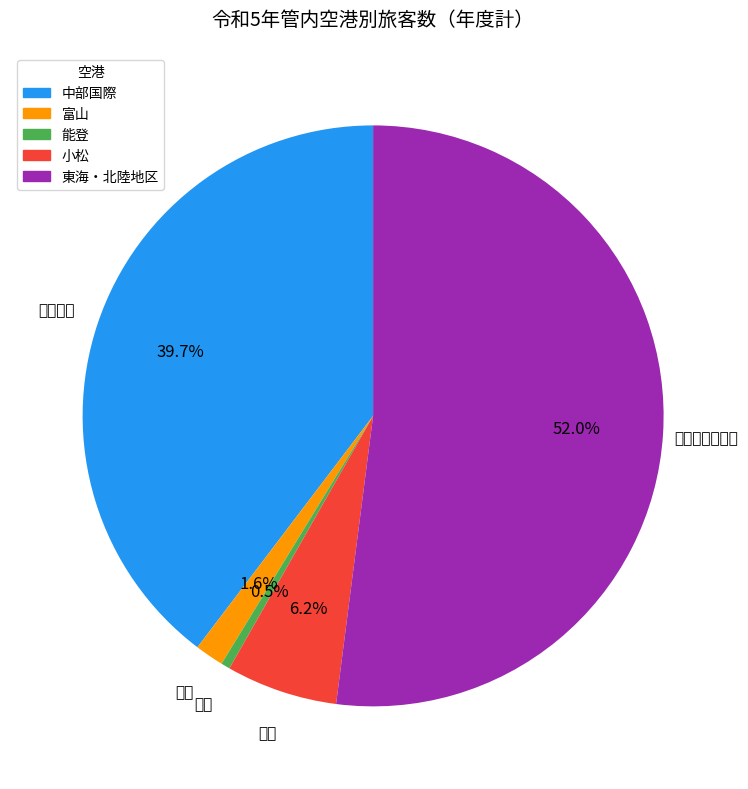

True or false: 小松 accounts for 12% of the total.

False